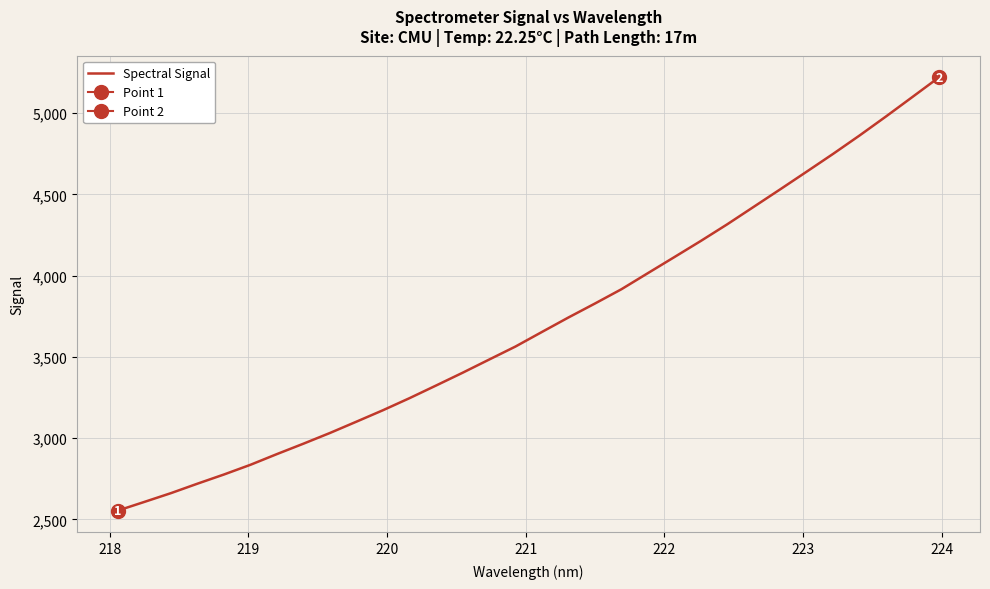

How many distinct data groups are displayed?

1